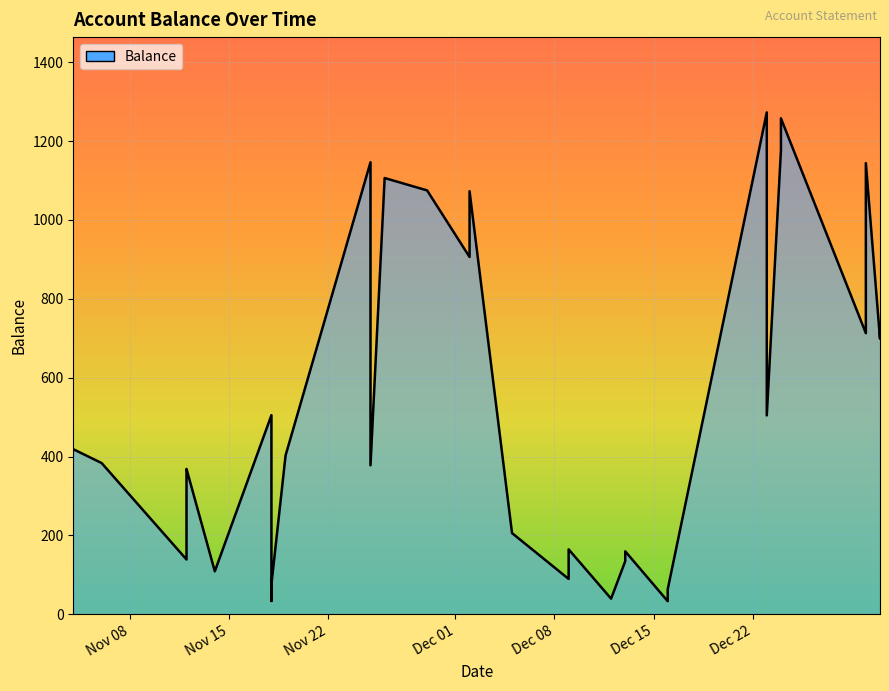

Reading left to right, transcribe all the data shown in this chart.

418.7	383.7	139.1	164.1	214.1	256.1	286.5	317.0	357.0	368.7	109.1	504.9	33.9	75.9	402.9	1146.2	377.9	1106.2	1074.9	906.0	920.0	945.5	988.4	1072.9	206.0	89.8	164.8	39.8	134.8	159.8	33.4	63.4	1272.7	504.4	1176.2	1257.7	712.9	1144.1	698.8	712.4